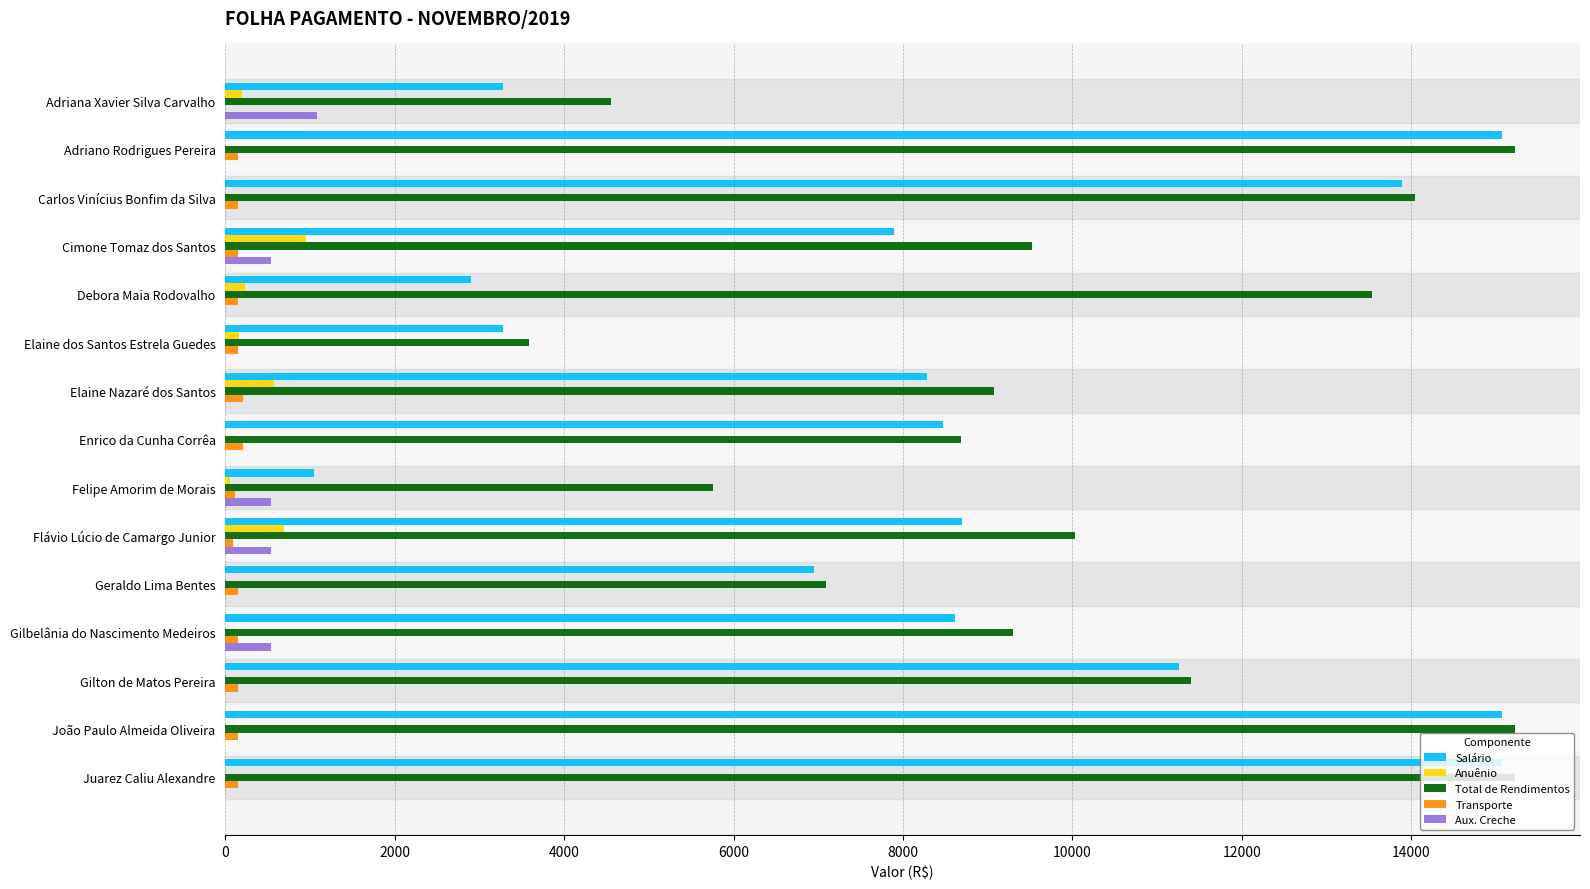

Which series has the largest total across all categories?

Total de Rendimentos